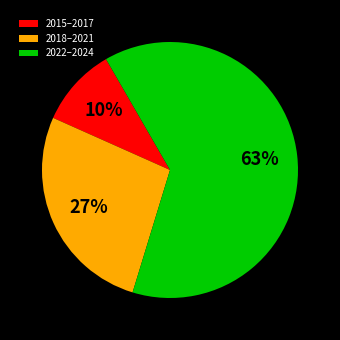

Rank the categories by value from lowest to highest.

2015–2017, 2018–2021, 2022–2024